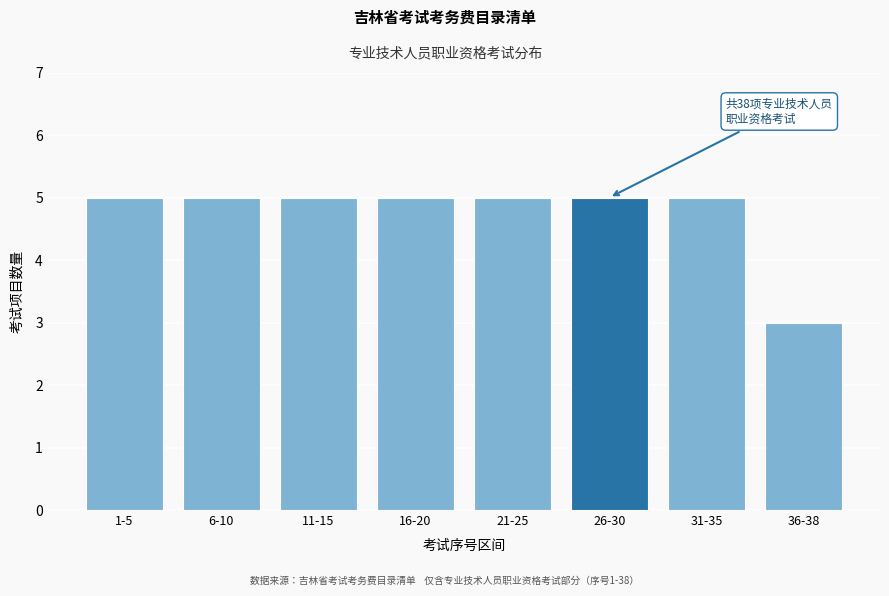

Reading left to right, extract all data points from this chart.

1-5=5	6-10=5	11-15=5	16-20=5	21-25=5	26-30=5	31-35=5	36-38=3